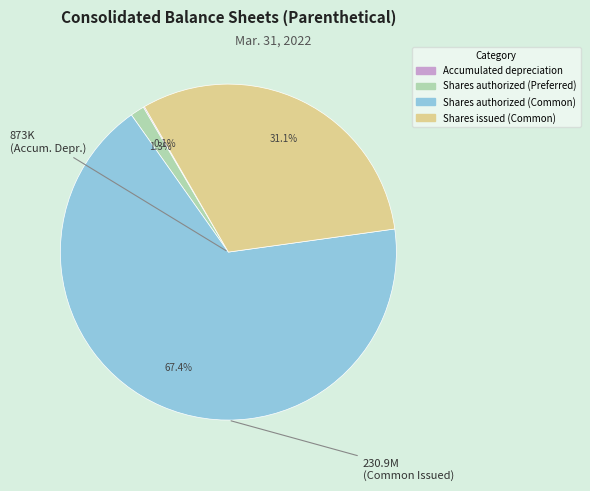

To the nearest percent, what portion does Shares issued (Common) represent?

31%